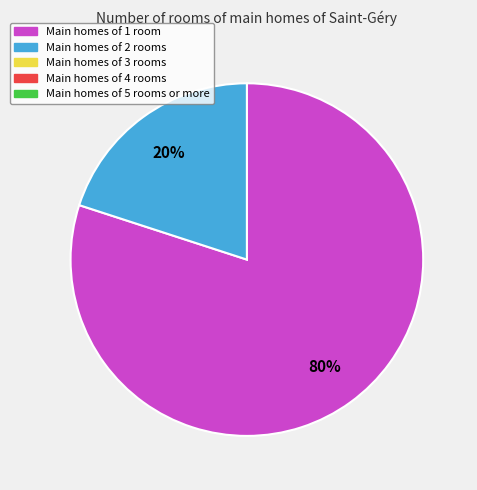

To the nearest percent, what is the difference between the largest and smallest slice percentages?

60%